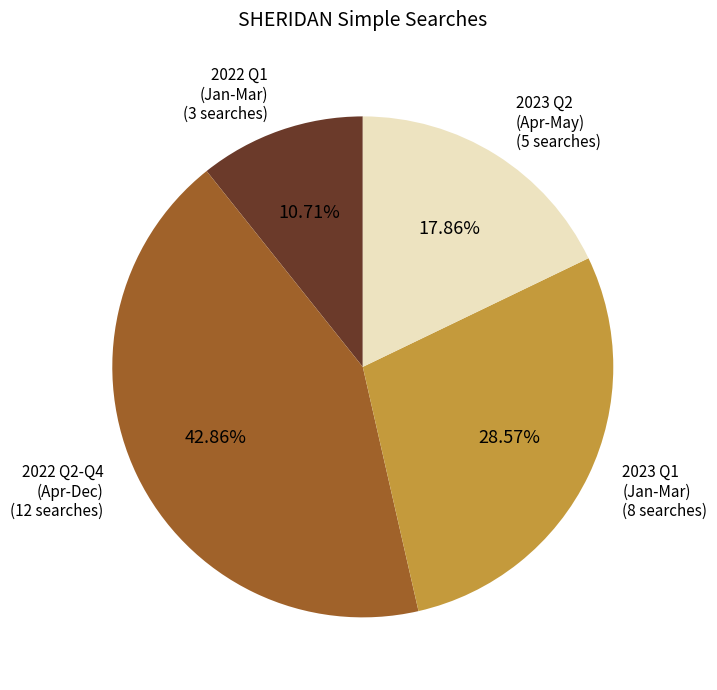

How many slices are in this pie chart?

4